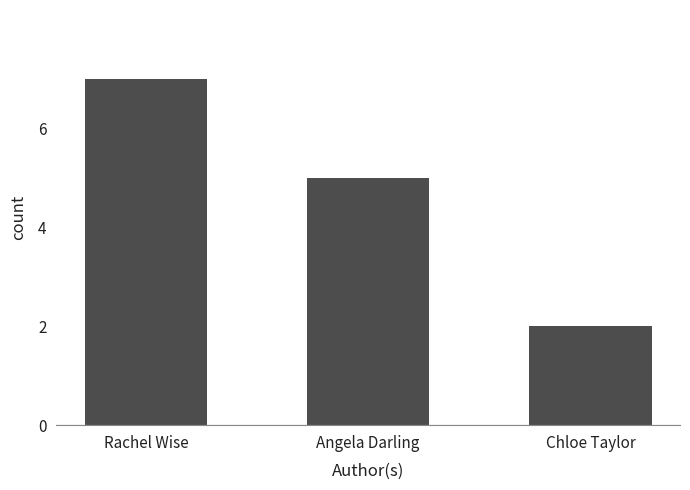

How many values are between 2 and 7?

3